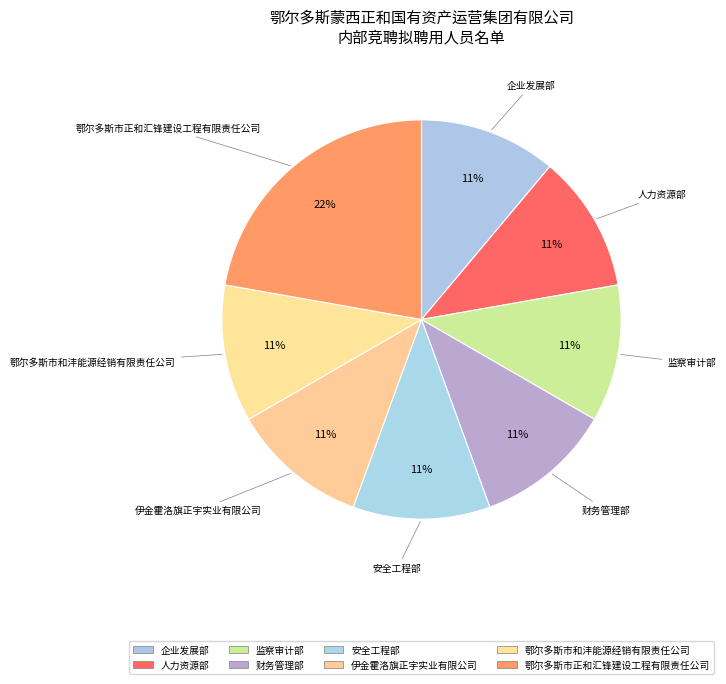

True or false: 安全工程部 accounts for 4% of the total.

False